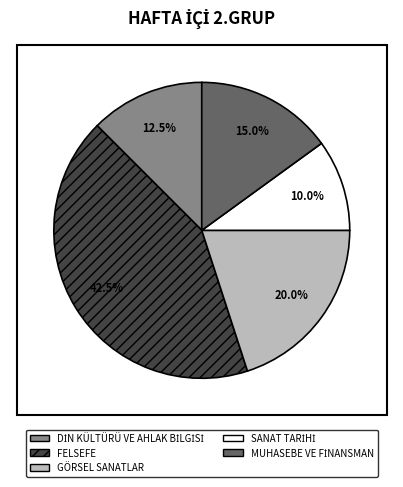

Which category has the biggest portion of the pie?

FELSEFE